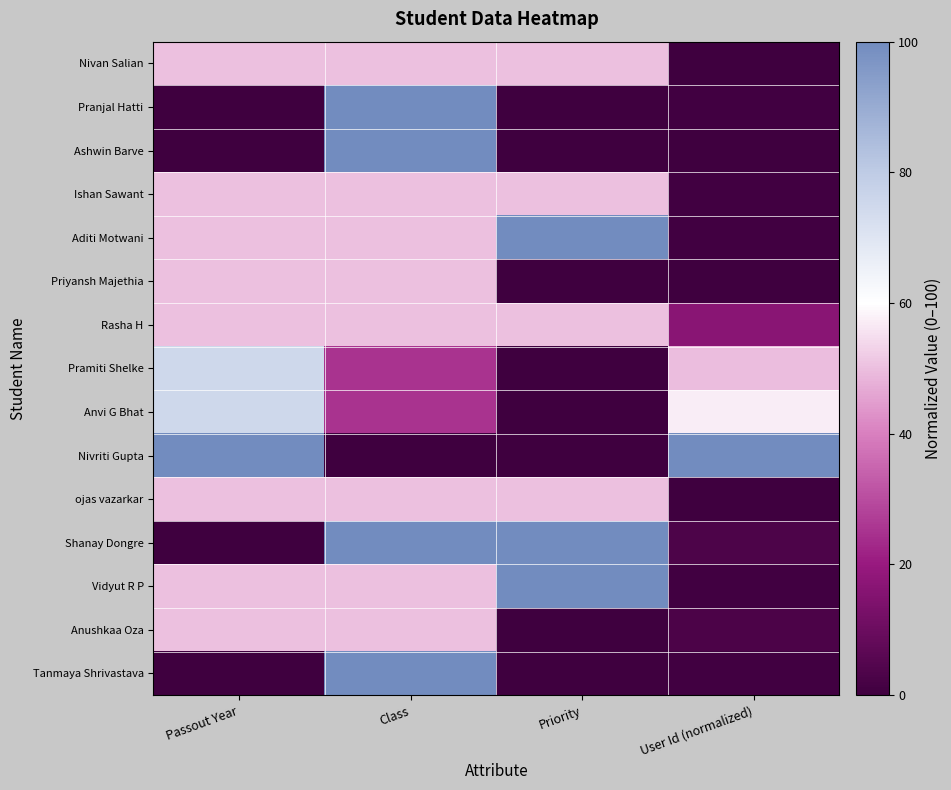

At Passout Year, list the series in order from smallest to largest.

Pranjal Hatti, Ashwin Barve, Shanay Dongre, Tanmaya Shrivastava, Nivan Salian, Ishan Sawant, Aditi Motwani, Priyansh Majethia, Rasha H, ojas vazarkar, Vidyut R P, Anushkaa Oza, Pramiti Shelke, Anvi G Bhat, Nivriti Gupta